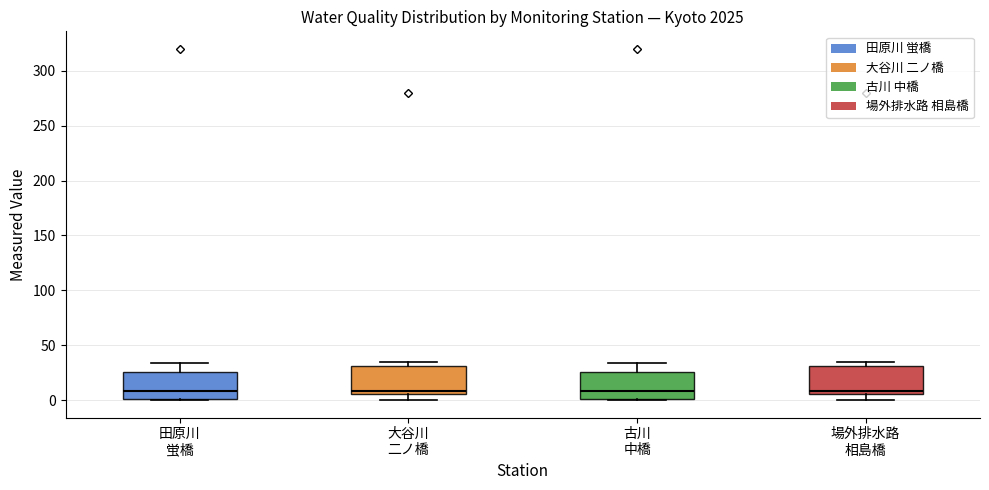

Where is the upper edge of the box for 場外排水路 相島橋 on the y-axis? The values are not printed on the chart, so give them approximately, as read against the axis.

30